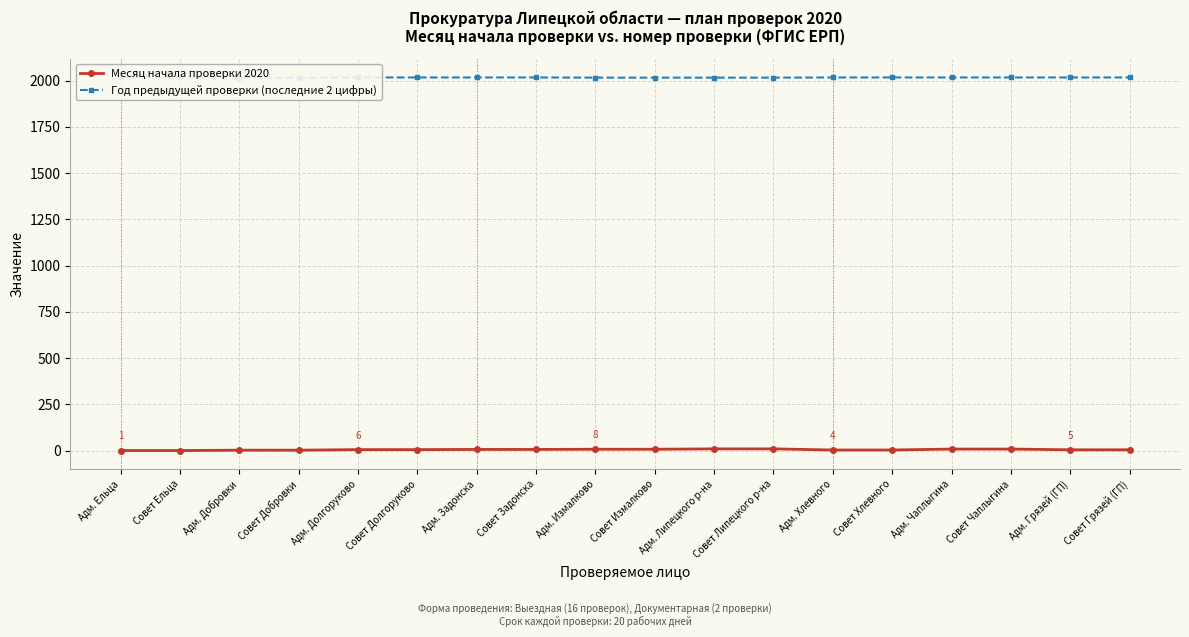

Reading left to right, transcribe all the data shown in this chart.

Месяц начала проверки 2020: Адм. Ельца=1	Совет Ельца=1	Адм. Добровки=3	Совет Добровки=3	Адм. Долгоруково=6	Совет Долгоруково=6	Адм. Задонска=7	Совет Задонска=7	Адм. Измалково=8	Совет Измалково=8	Адм. Липецкого р-на=10	Совет Липецкого р-на=10	Адм. Хлевного=4	Совет Хлевного=4	Адм. Чаплыгина=9	Совет Чаплыгина=9	Адм. Грязей (ГП)=5	Совет Грязей (ГП)=5
Год предыдущей проверки (последние 2 цифры): Адм. Ельца=2017	Совет Ельца=2017	Адм. Добровки=2016	Совет Добровки=2016	Адм. Долгоруково=2017	Совет Долгоруково=2017	Адм. Задонска=2017	Совет Задонска=2017	Адм. Измалково=2016	Совет Измалково=2016	Адм. Липецкого р-на=2016	Совет Липецкого р-на=2016	Адм. Хлевного=2017	Совет Хлевного=2017	Адм. Чаплыгина=2017	Совет Чаплыгина=2017	Адм. Грязей (ГП)=2017	Совет Грязей (ГП)=2017